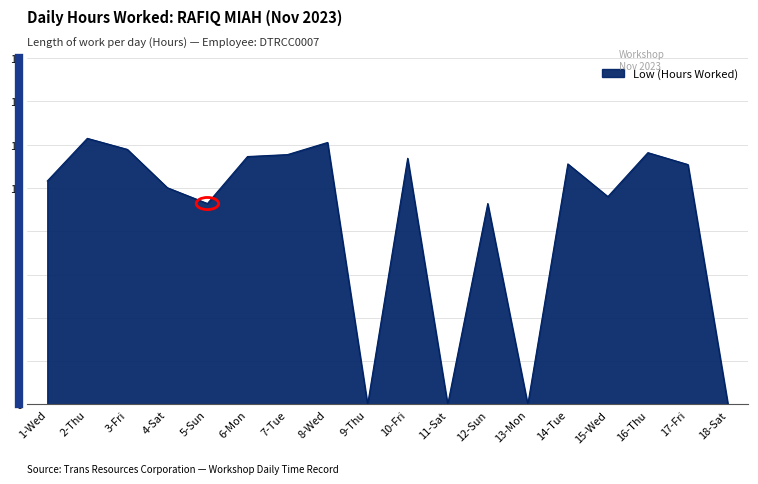

Where is the first local minimum?

5-Sun